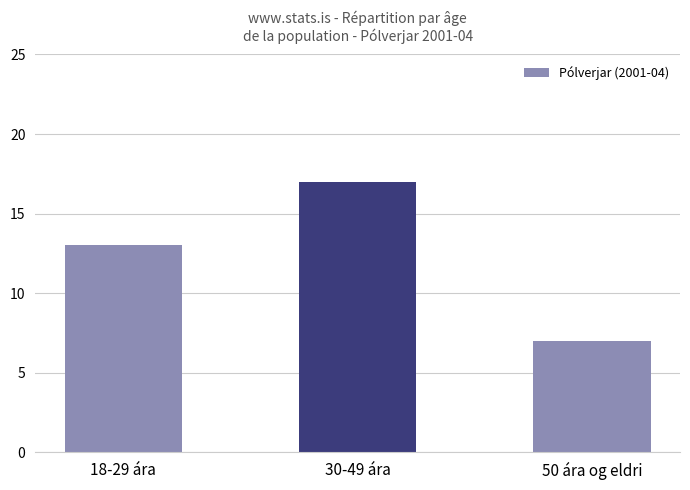

List the labels in order of value, smallest first.

50 ára og eldri, 18-29 ára, 30-49 ára